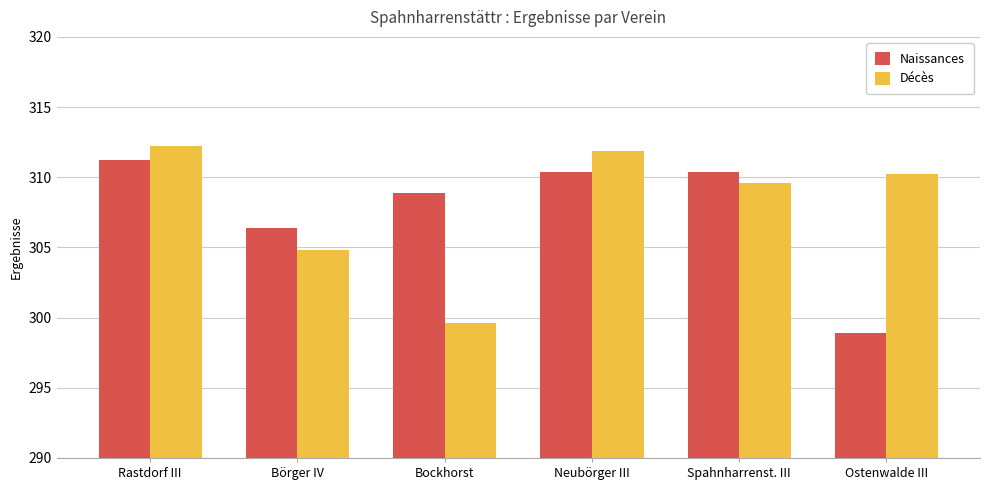

What is the sum of the Décès values at Spahnharrenst. III and Rastdorf III?

621.8